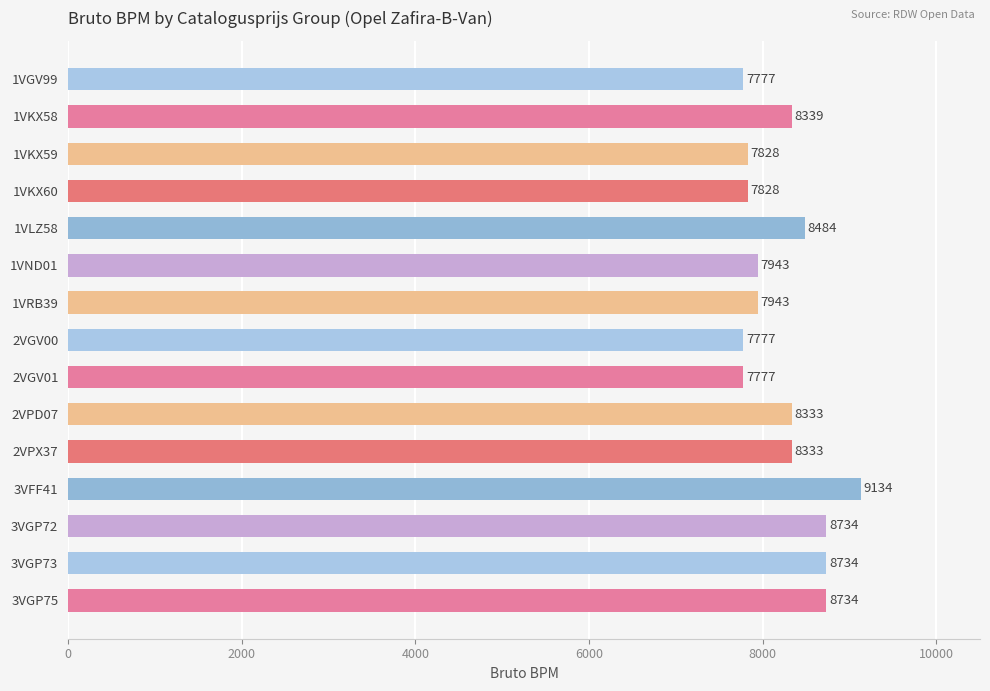

What is the approximate value at 1VLZ58?

8484